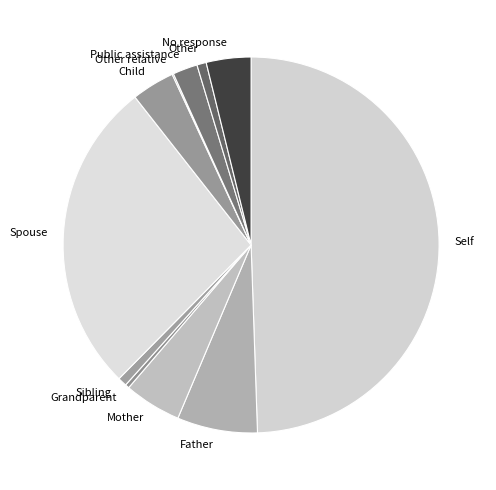

Is Sibling the majority of the pie?

No